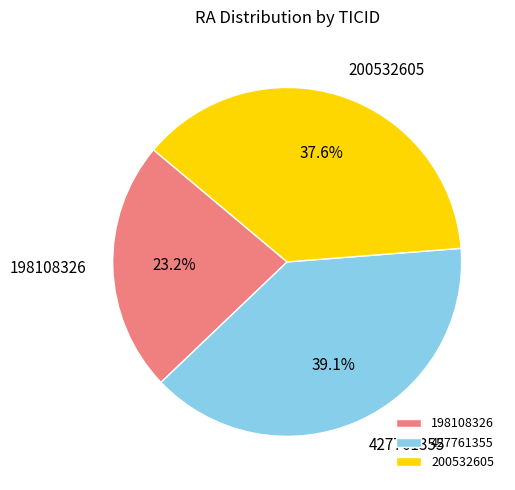

What is the smallest slice in the pie chart?

198108326